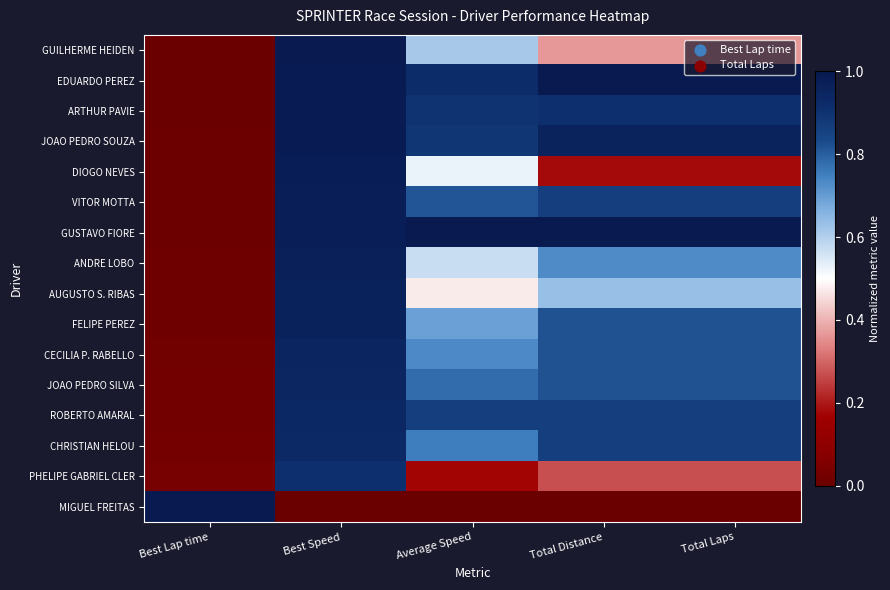

Reading left to right, what are all the values shown in this chart?

GUILHERME HEIDEN: Best Lap time=0.0	Best Speed=1.0	Average Speed=0.6	Total Distance=0.4	Total Laps=0.4
EDUARDO PEREZ: Best Lap time=0.0	Best Speed=1.0	Average Speed=0.9	Total Distance=1.0	Total Laps=1.0
ARTHUR PAVIE: Best Lap time=0.0	Best Speed=1.0	Average Speed=0.9	Total Distance=0.9	Total Laps=0.9
JOAO PEDRO SOUZA: Best Lap time=0.0	Best Speed=1.0	Average Speed=0.9	Total Distance=1.0	Total Laps=1.0
DIOGO NEVES: Best Lap time=0.0	Best Speed=1.0	Average Speed=0.5	Total Distance=0.2	Total Laps=0.2
VITOR MOTTA: Best Lap time=0.0	Best Speed=1.0	Average Speed=0.8	Total Distance=0.9	Total Laps=0.9
GUSTAVO FIORE: Best Lap time=0.0	Best Speed=1.0	Average Speed=1.0	Total Distance=1.0	Total Laps=1.0
ANDRE LOBO: Best Lap time=0.0	Best Speed=1.0	Average Speed=0.6	Total Distance=0.7	Total Laps=0.7
AUGUSTO S. RIBAS: Best Lap time=0.0	Best Speed=1.0	Average Speed=0.5	Total Distance=0.6	Total Laps=0.6
FELIPE PEREZ: Best Lap time=0.0	Best Speed=1.0	Average Speed=0.7	Total Distance=0.8	Total Laps=0.8
CECILIA P. RABELLO: Best Lap time=0.0	Best Speed=0.9	Average Speed=0.7	Total Distance=0.8	Total Laps=0.8
JOAO PEDRO SILVA: Best Lap time=0.0	Best Speed=0.9	Average Speed=0.8	Total Distance=0.8	Total Laps=0.8
ROBERTO AMARAL: Best Lap time=0.0	Best Speed=0.9	Average Speed=0.9	Total Distance=0.9	Total Laps=0.9
CHRISTIAN HELOU: Best Lap time=0.0	Best Speed=0.9	Average Speed=0.8	Total Distance=0.9	Total Laps=0.9
PHELIPE GABRIEL CLER: Best Lap time=0.0	Best Speed=0.9	Average Speed=0.2	Total Distance=0.3	Total Laps=0.3
MIGUEL FREITAS: Best Lap time=1.0	Best Speed=0.0	Average Speed=0.0	Total Distance=0.0	Total Laps=0.0